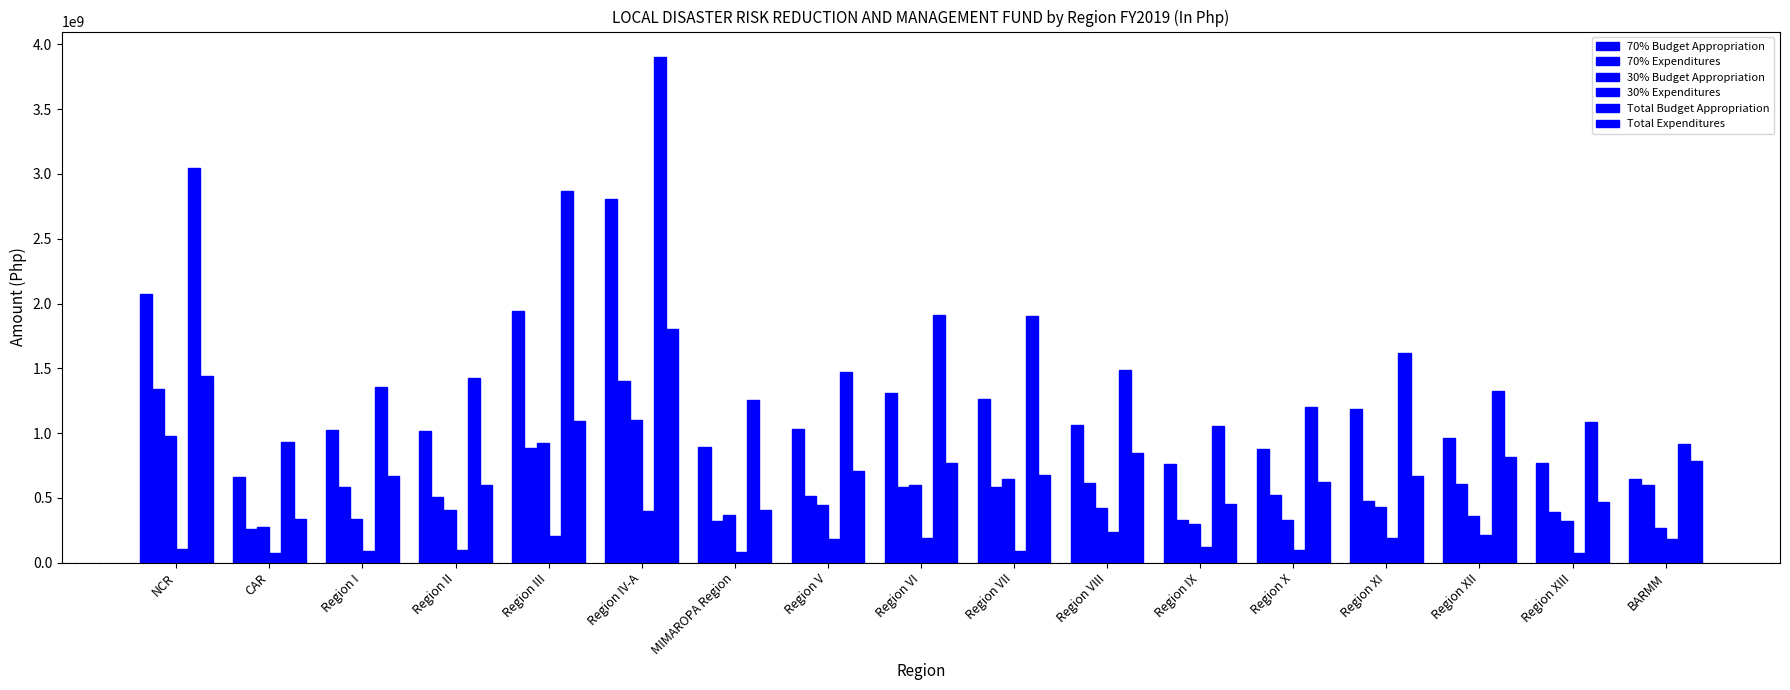

Does the chart contain stacked bars?

No